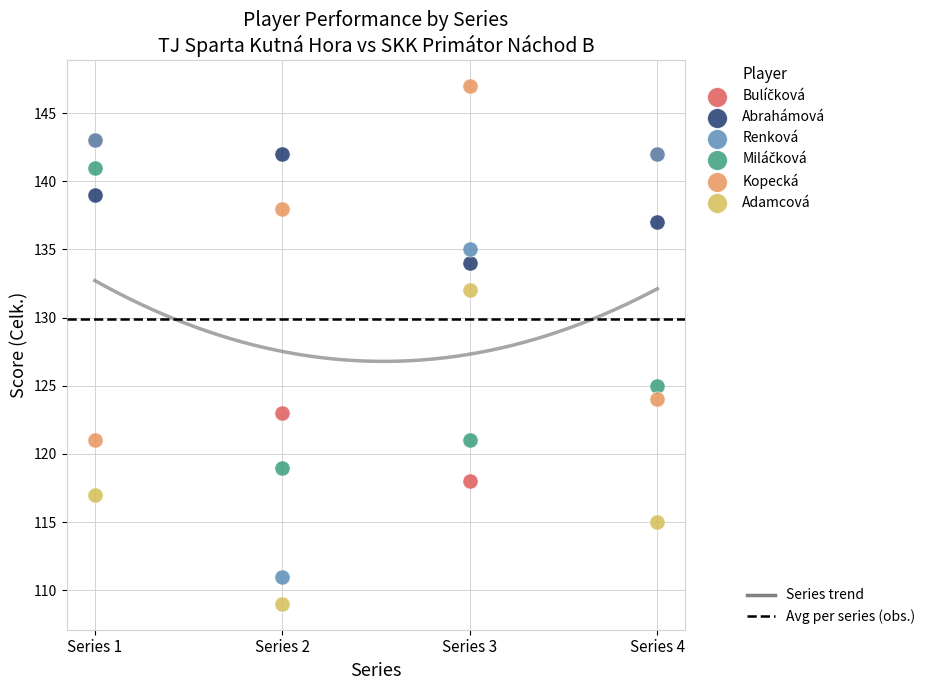

Across all series, what Y value is closest to 128?

125